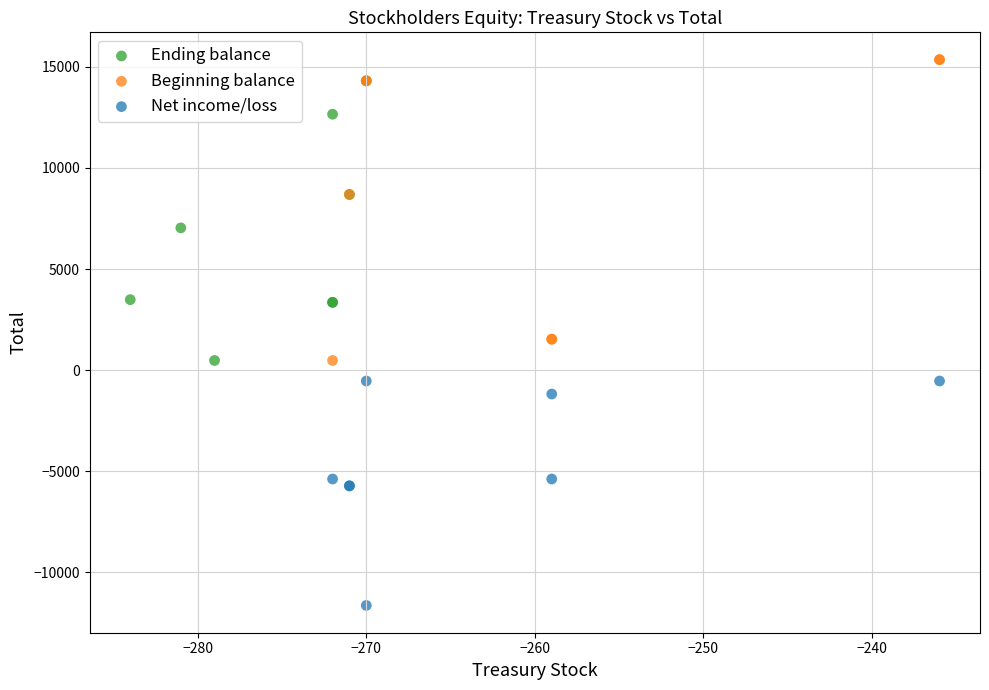

Which series reaches the minimum Y coordinate?

Net income/loss